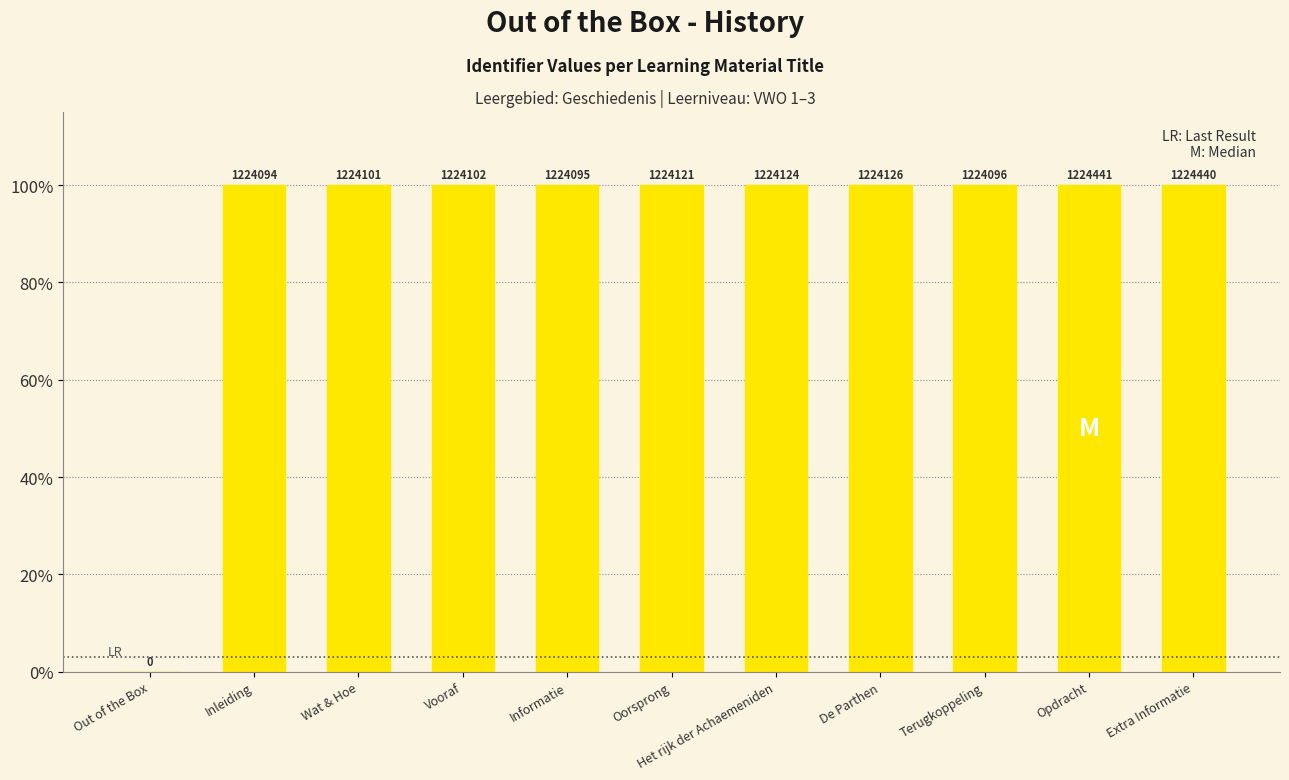

True or false: the data shows 100.0 at Extra Informatie.

True